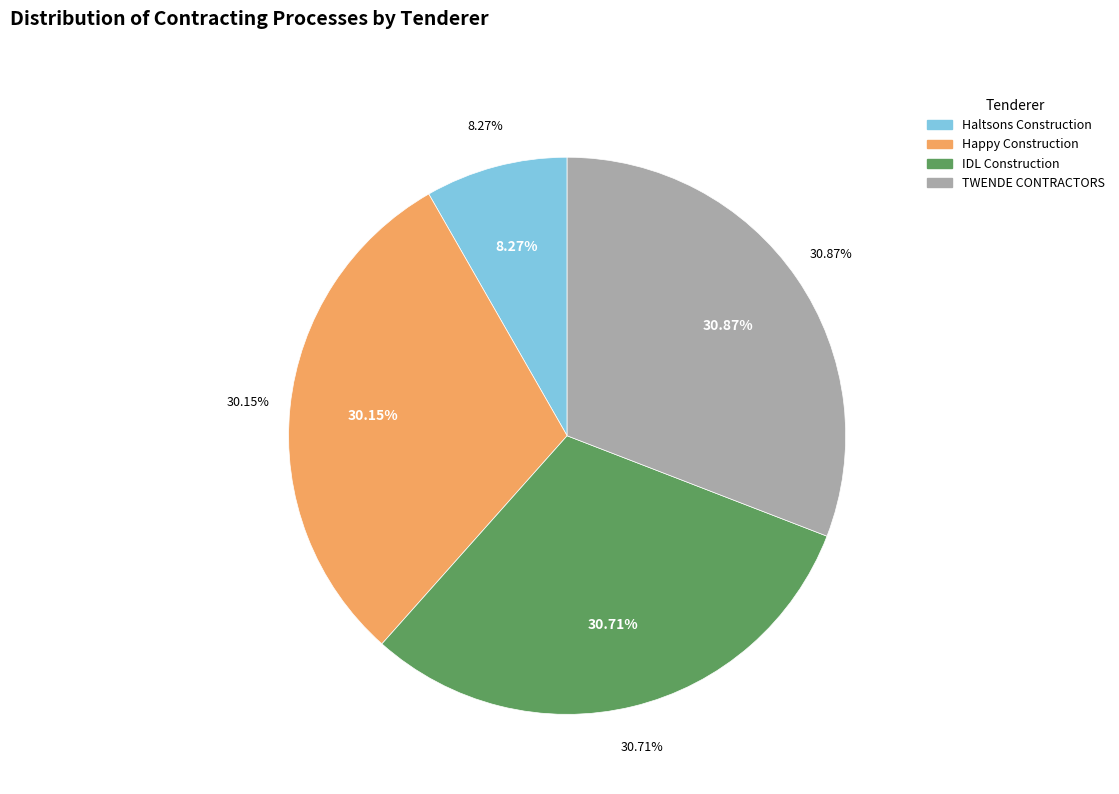

To the nearest percent, what portion does TWENDE CONTRACTORS represent?

31%